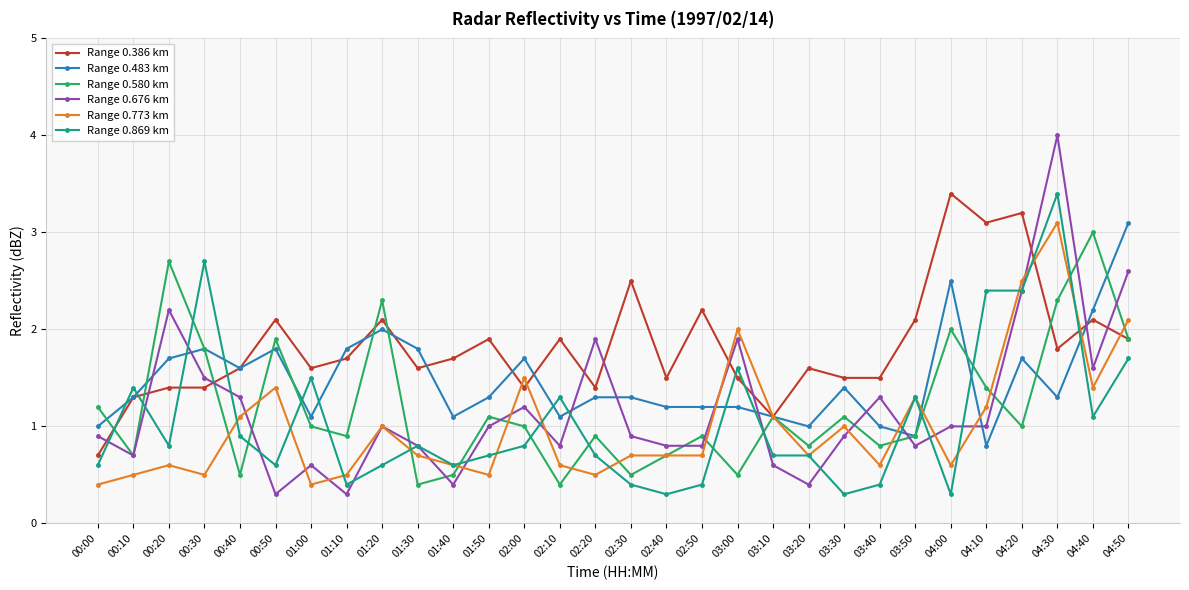

What is the difference between the maximum and minimum values in the Range 0.869 km series?

3.1